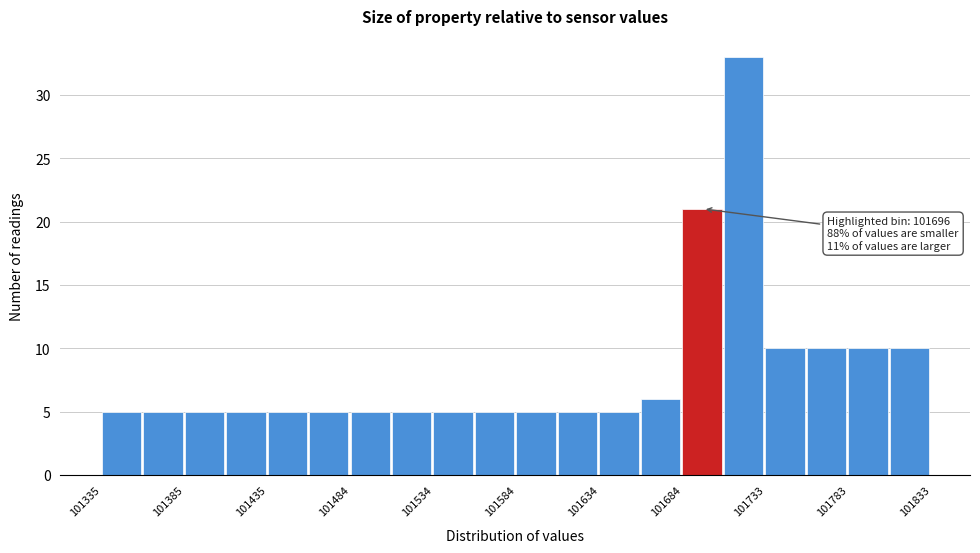

Over which range of the x-axis is the bar tallest?

101710 to 101735